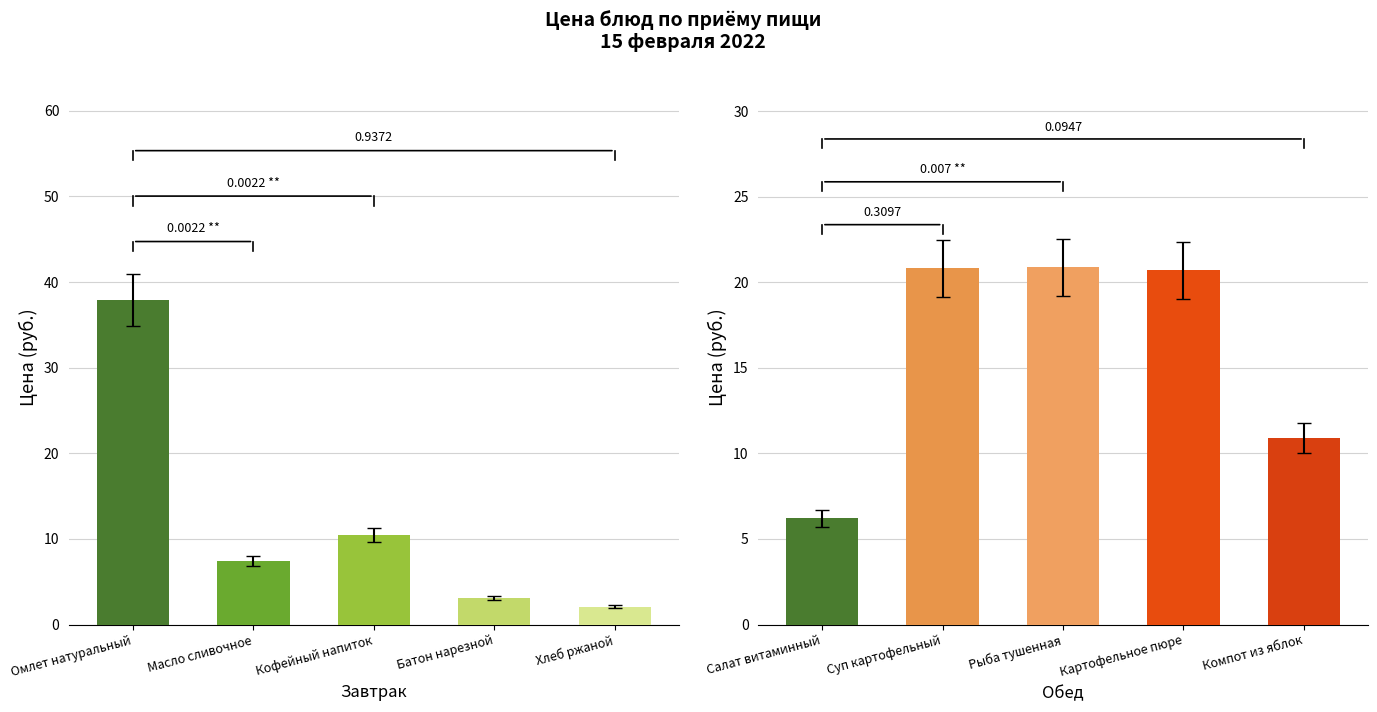

What is the highest value of the Обед series?

20.9